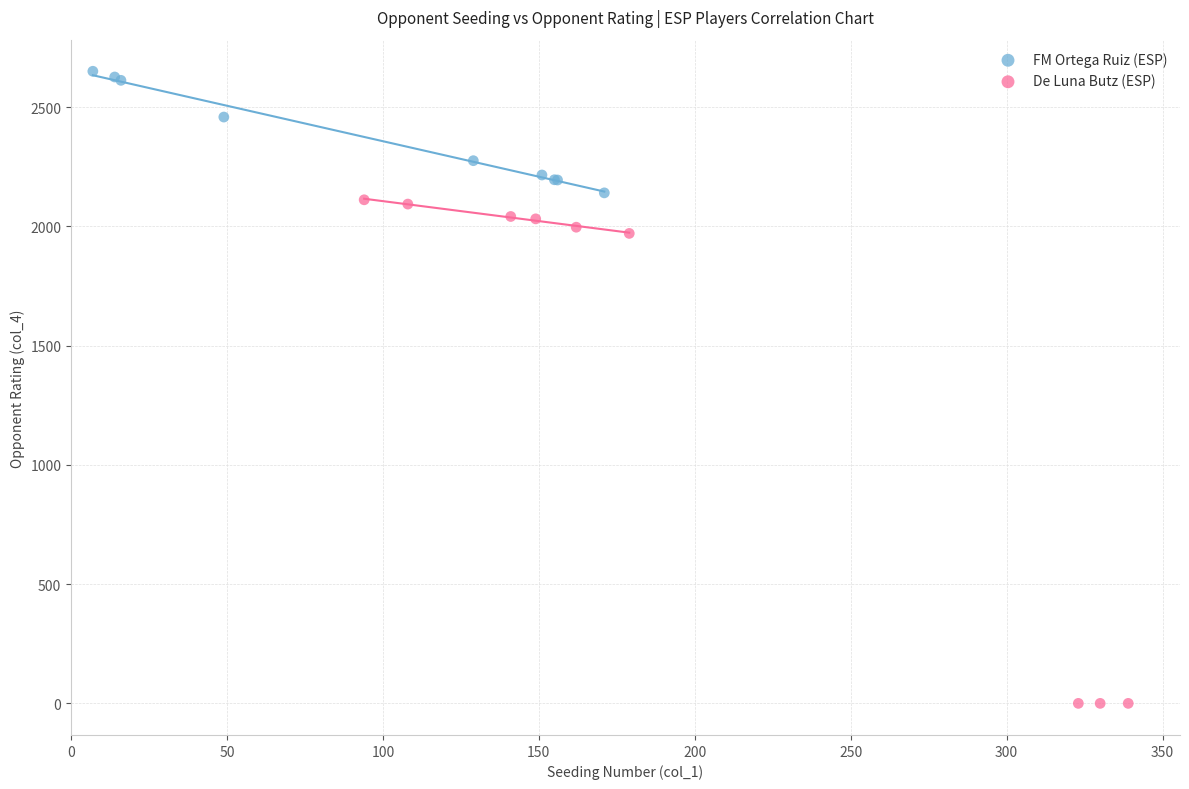

Which series contains the lowest Y value?

De Luna Butz (ESP)